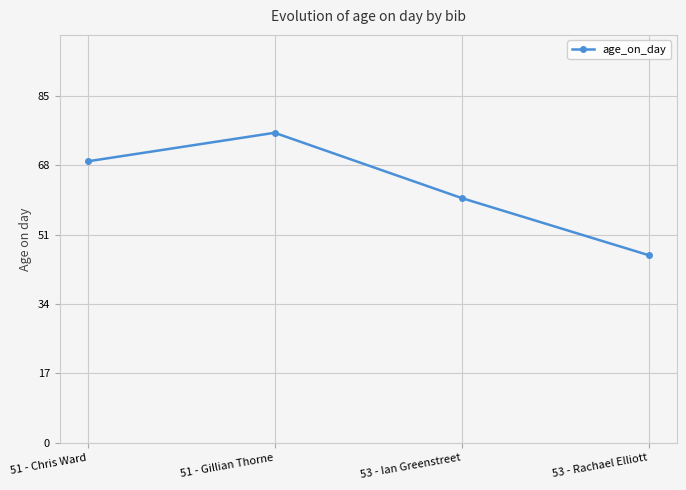

What is the difference between the maximum and minimum values?

30